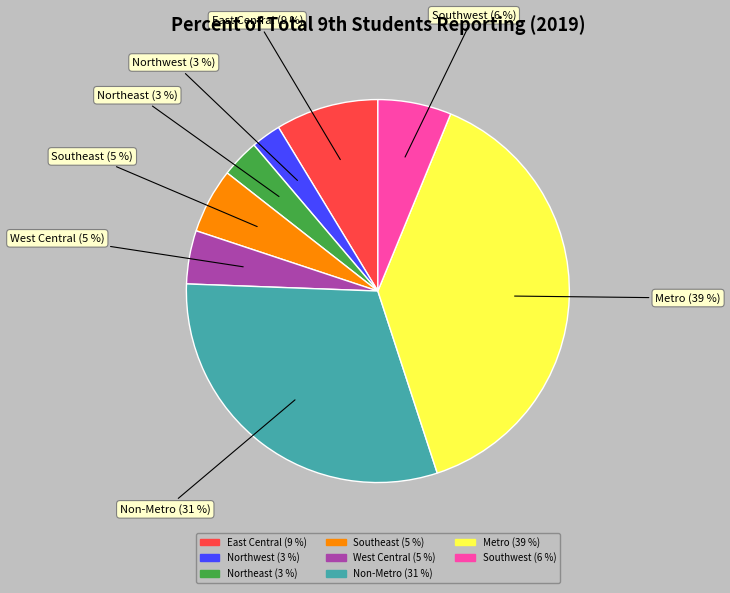

Is there any slice that represents more than half of the pie?

No